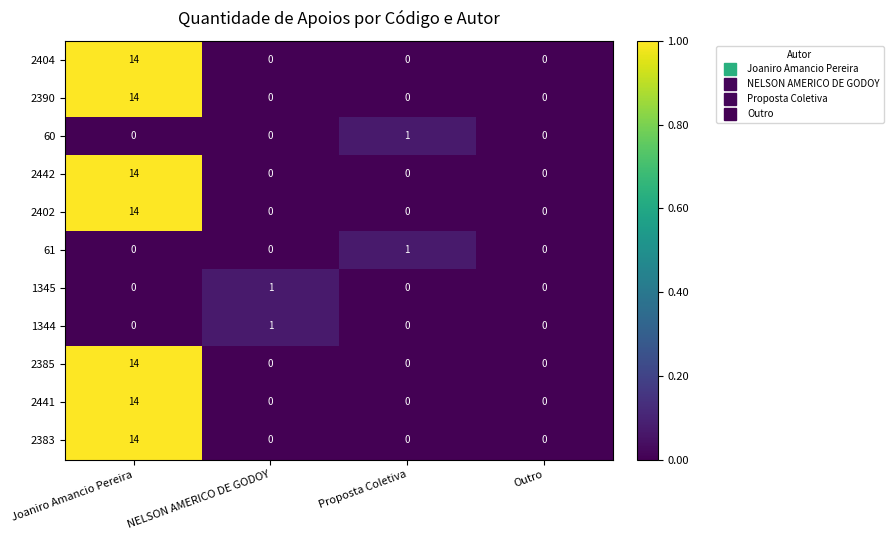

What is the total value across all series at Joaniro Amancio Pereira?

98